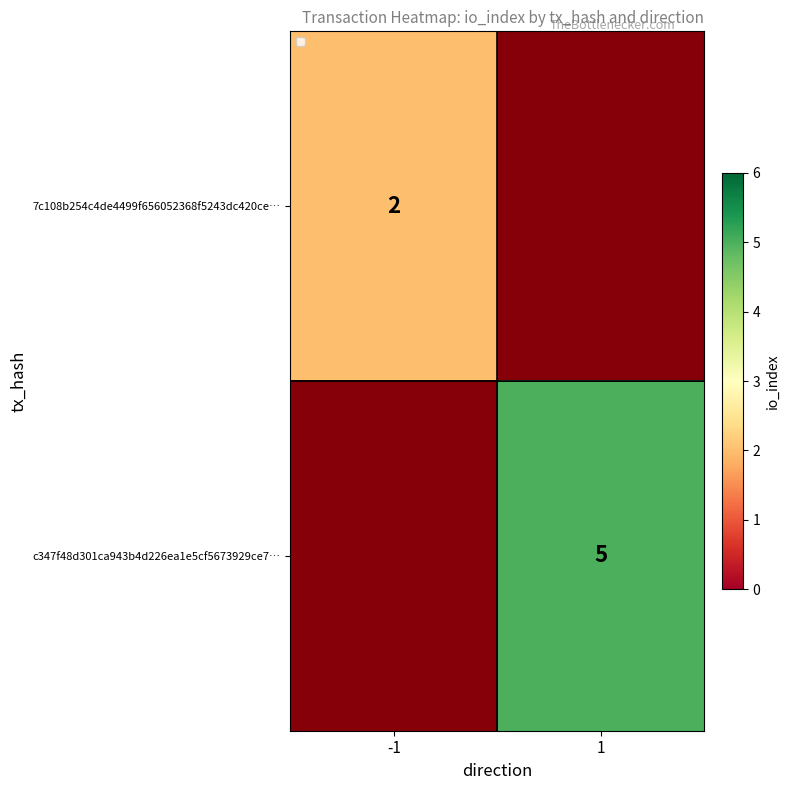

At which label does c347f48d301ca943b4d226ea1e5cf5673929ce7… reach its peak?

-1